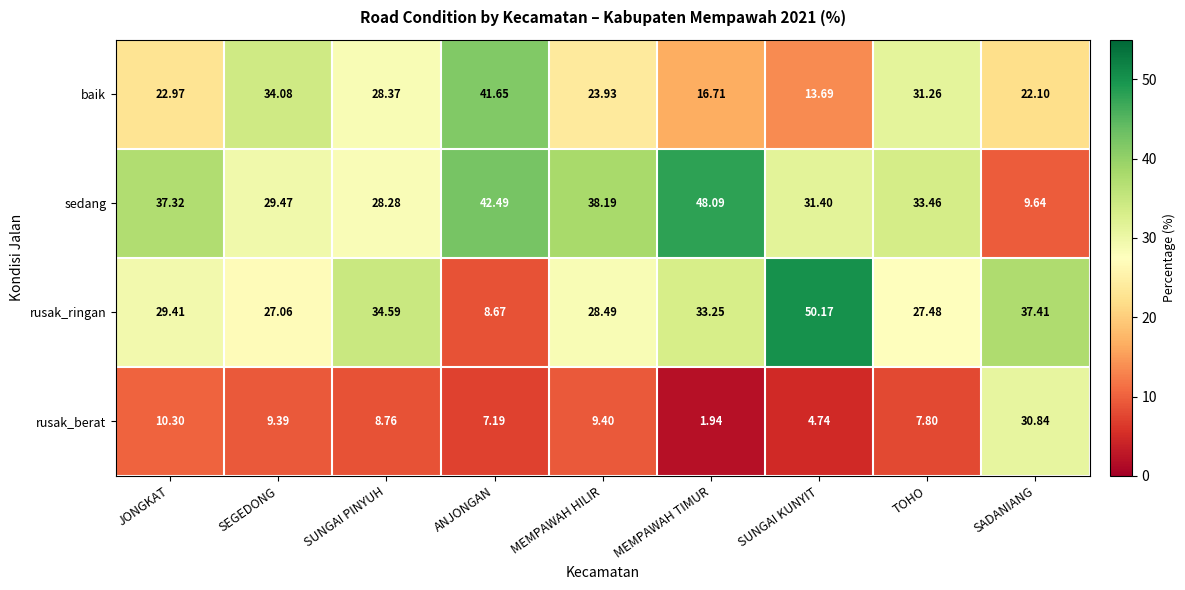

Which series has the largest total across all categories?

sedang